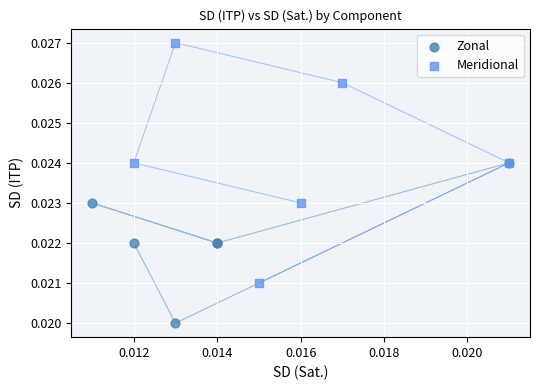

Which series contains the lowest Y value?

Zonal